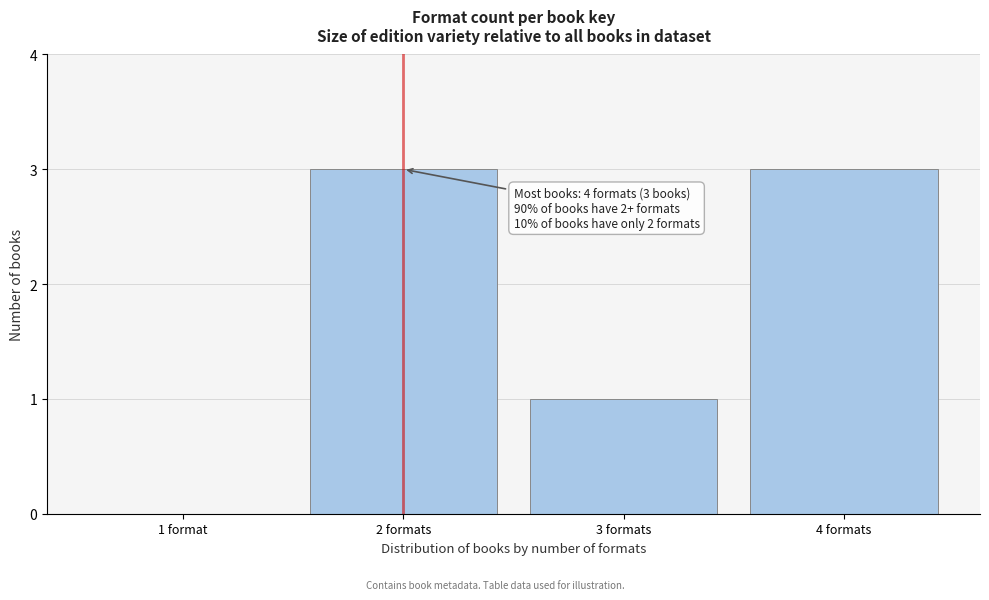

Reading left to right, what are all the values shown in this chart?

1 format=0	2 formats=3	3 formats=1	4 formats=3